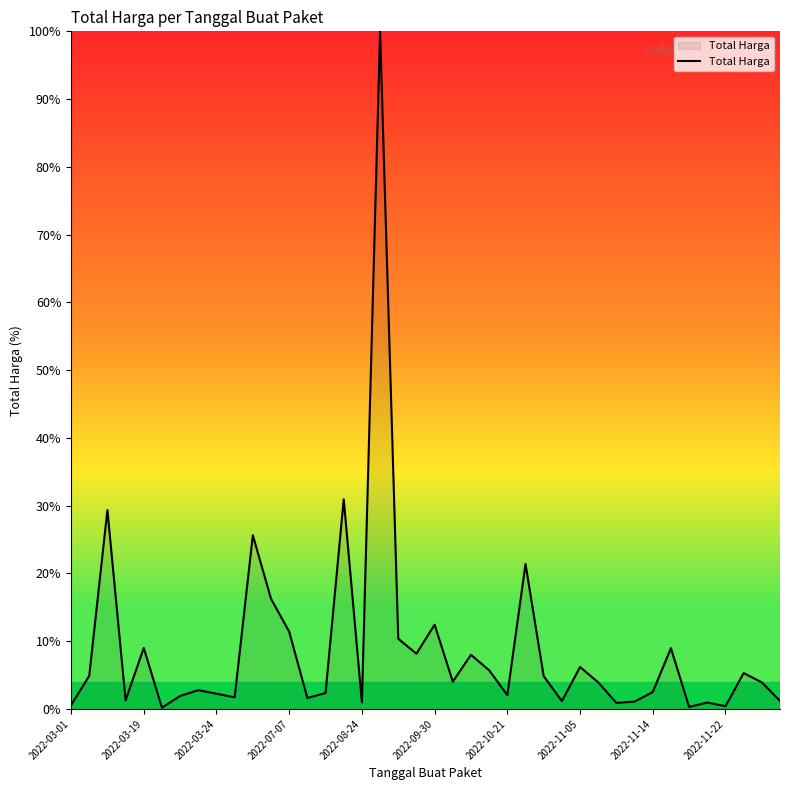

What is the greatest value displayed?

100.0